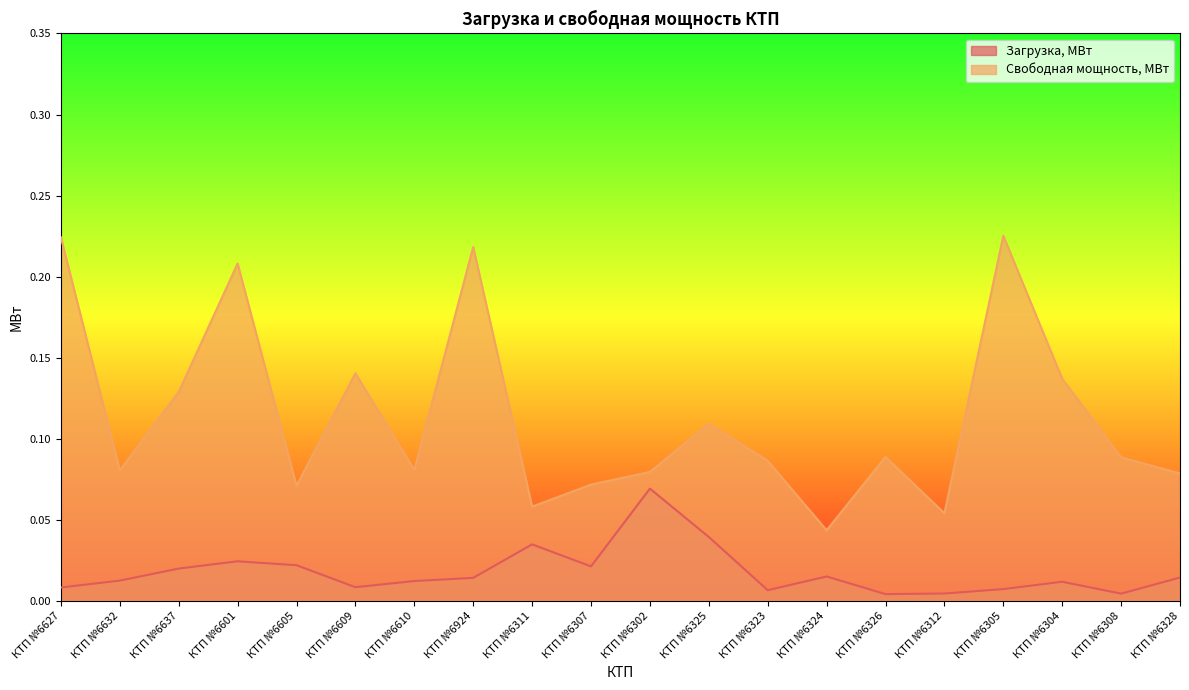

At which label does Загрузка, МВт reach its peak?

КТП №6302